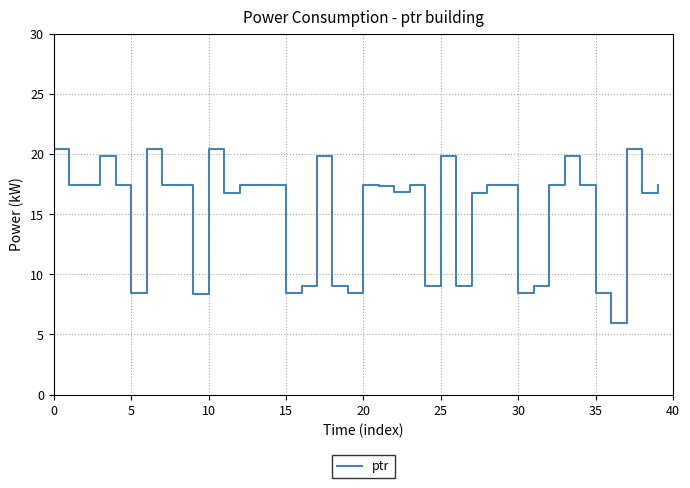

What is the greatest value displayed?

20.4